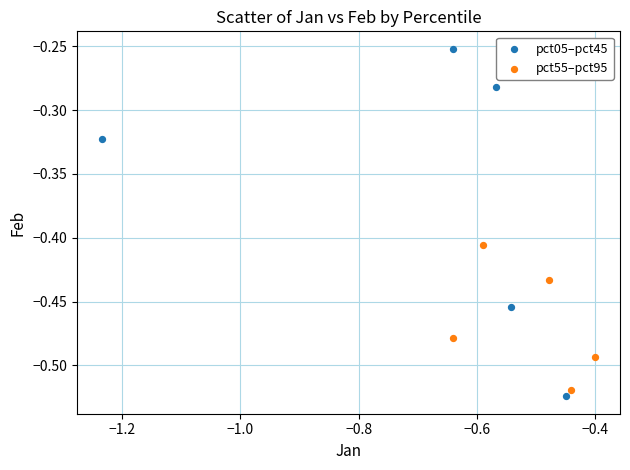

Which series has the widest spread of Y values?

pct05–pct45